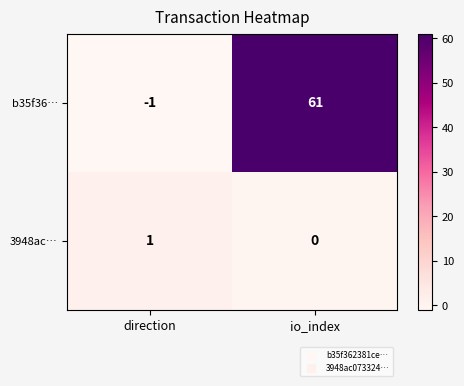

Is it true that 3948ac… equals 0 at direction?

False